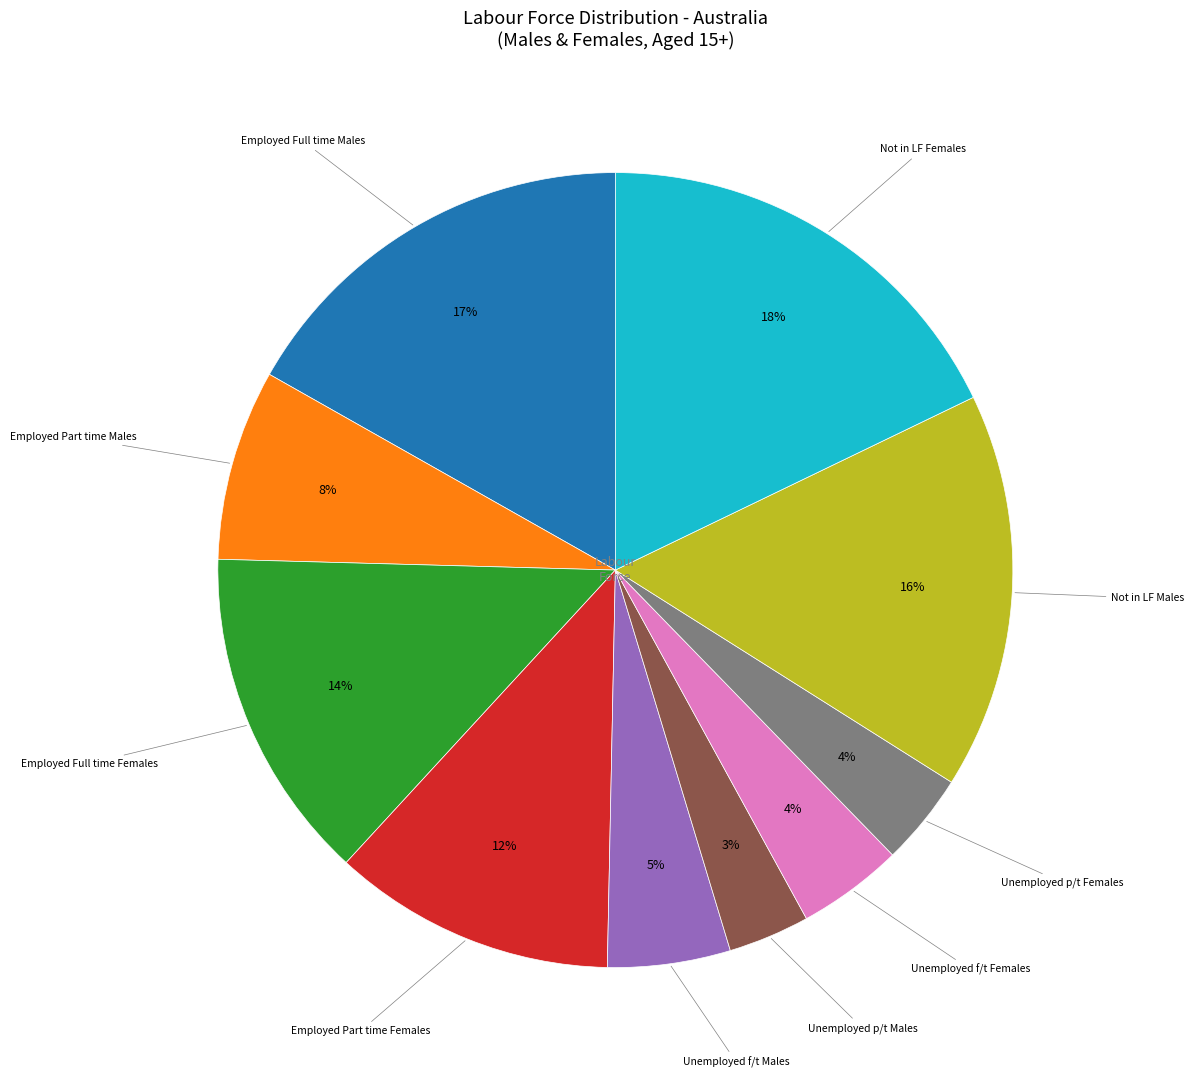

Does any single category account for the majority?

No